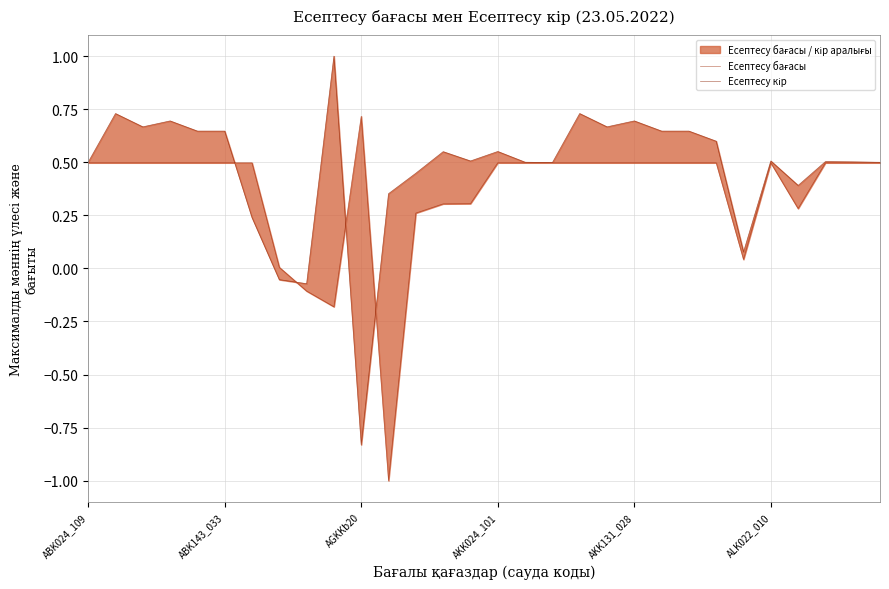

Does the chart have visible grid lines?

Yes